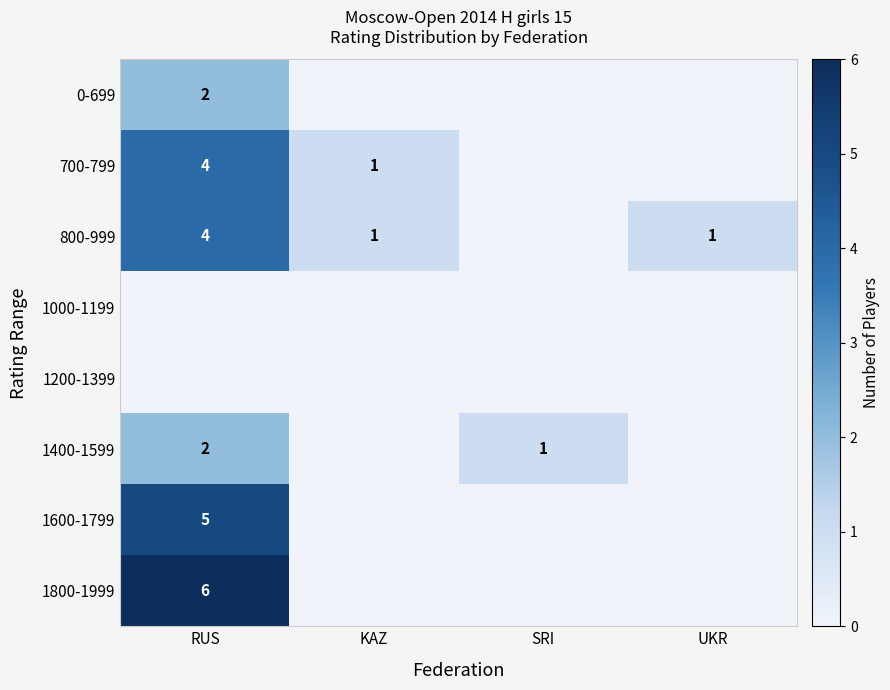

The 700-799 series shows 4 at RUS. True or false?

True